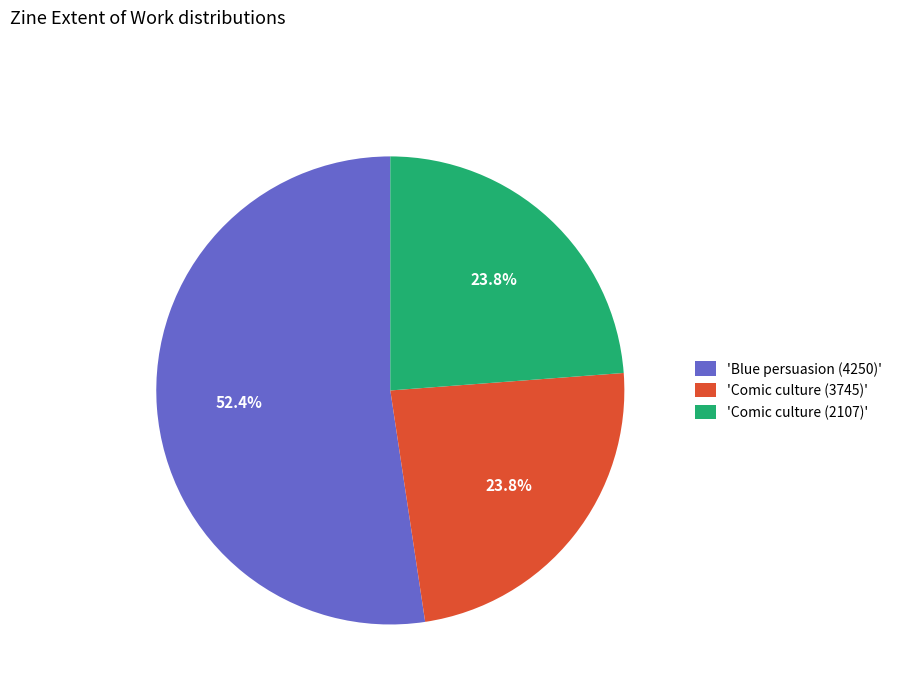

Does any single category account for the majority?

Yes